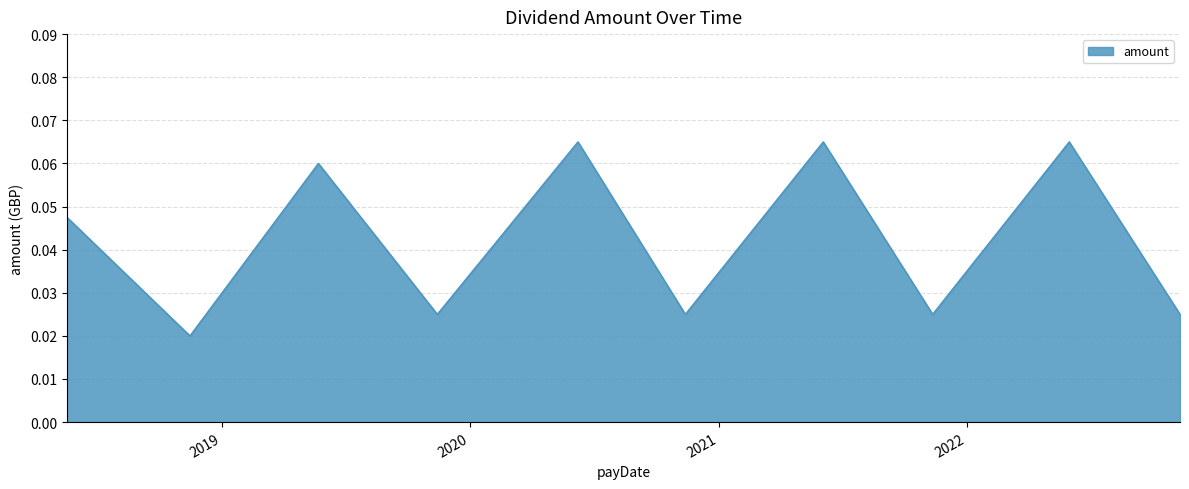

What is the greatest value displayed?

0.1